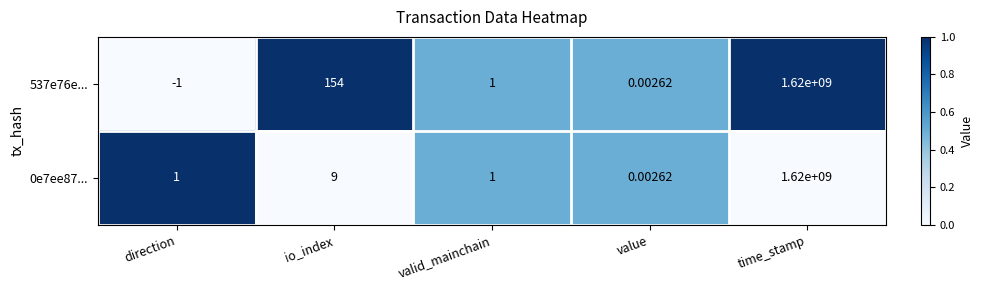

Is the value of 537e76e... at direction greater than the value of 0e7ee87... at valid_mainchain?

No